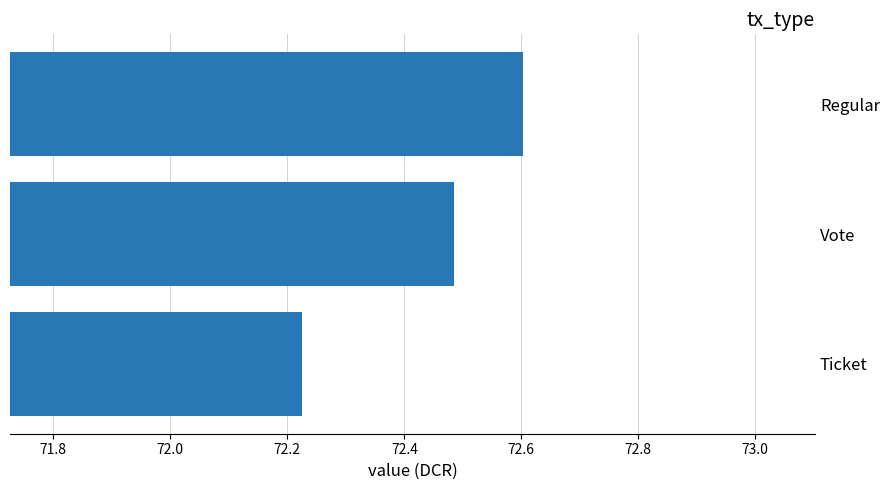

At which label is the value closest to 72?

Ticket